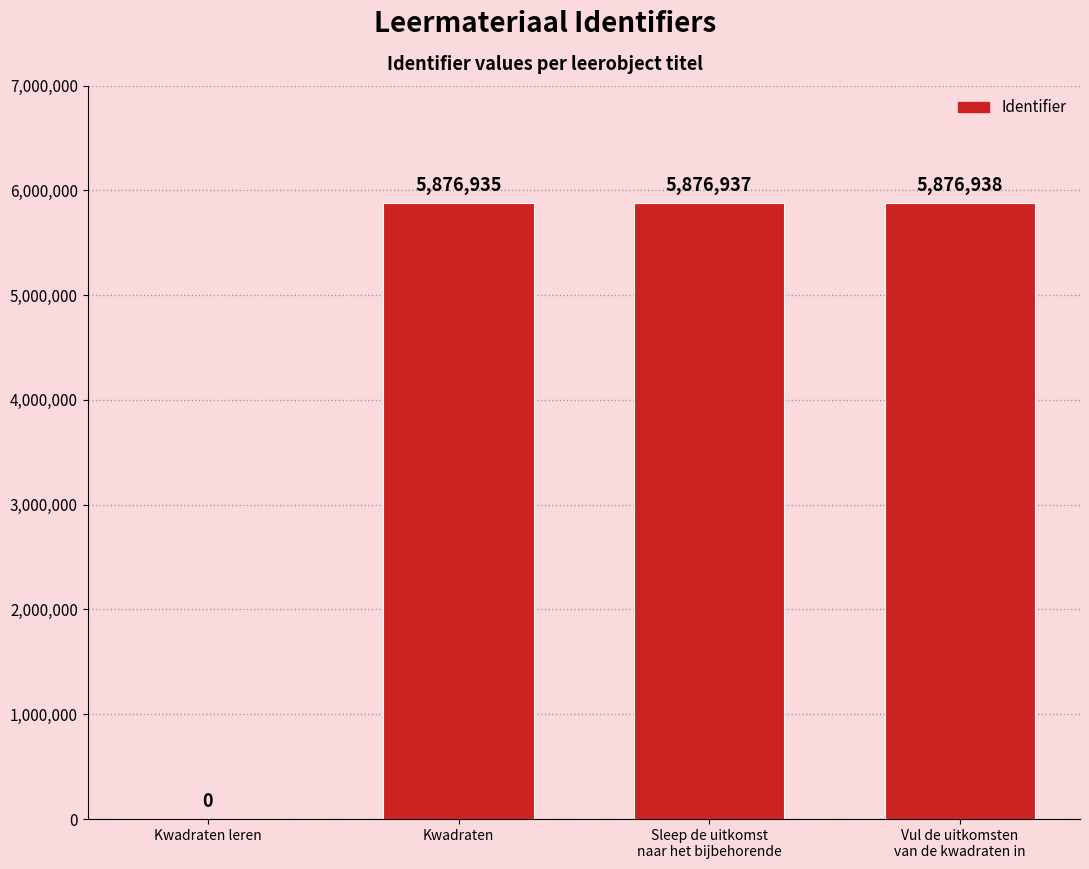

What is the sum of the values at Vul de uitkomsten
van de kwadraten in and Sleep de uitkomst
naar het bijbehorende?

11753875